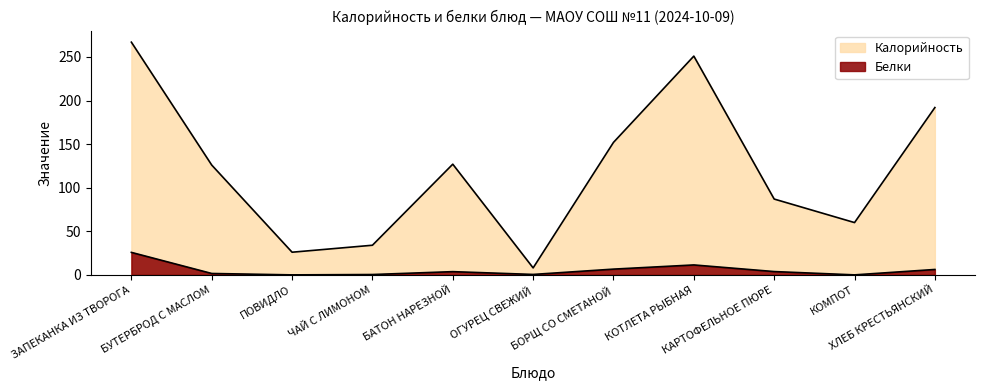

Rank the series by their average value, from highest to lowest.

Калорийность, Белки